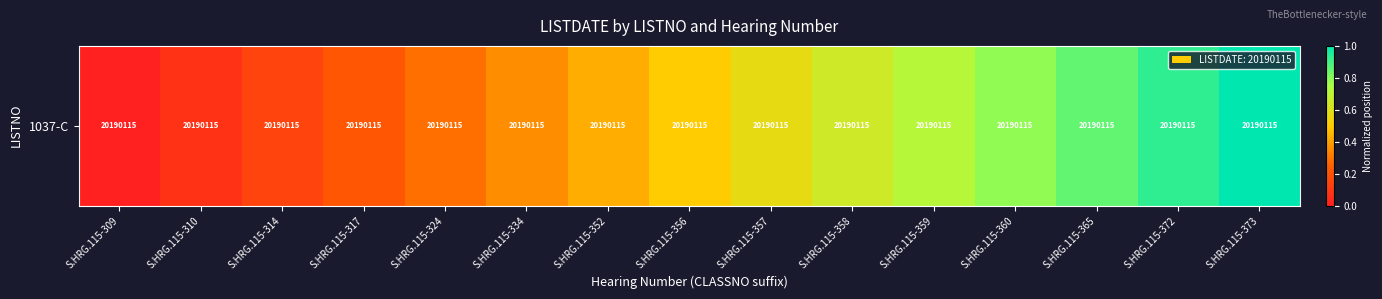

How many series are shown in this chart?

1